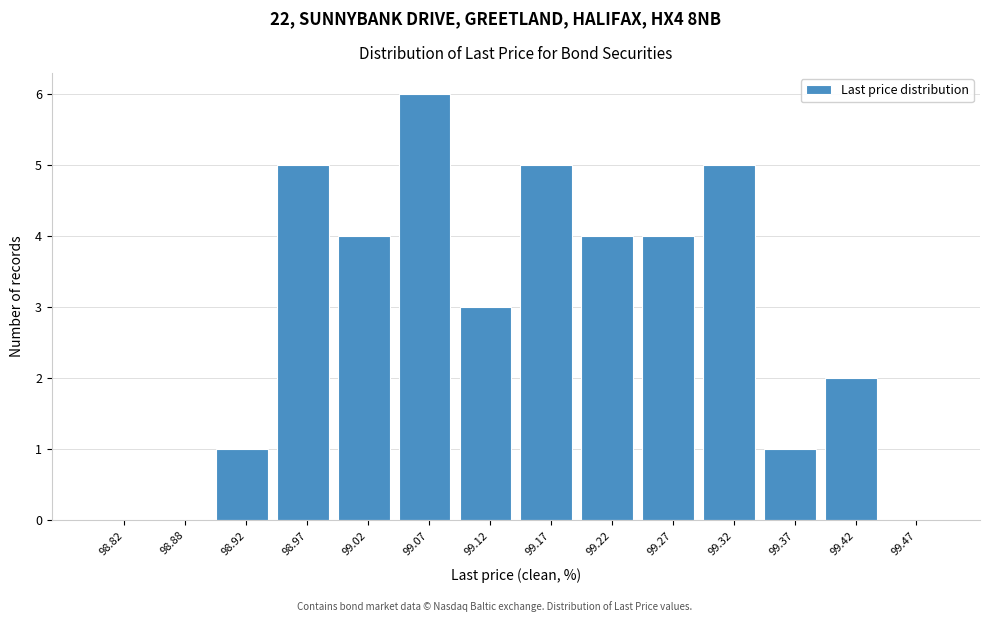

Which range on the x-axis has the tallest bar?

99.05 to 99.10